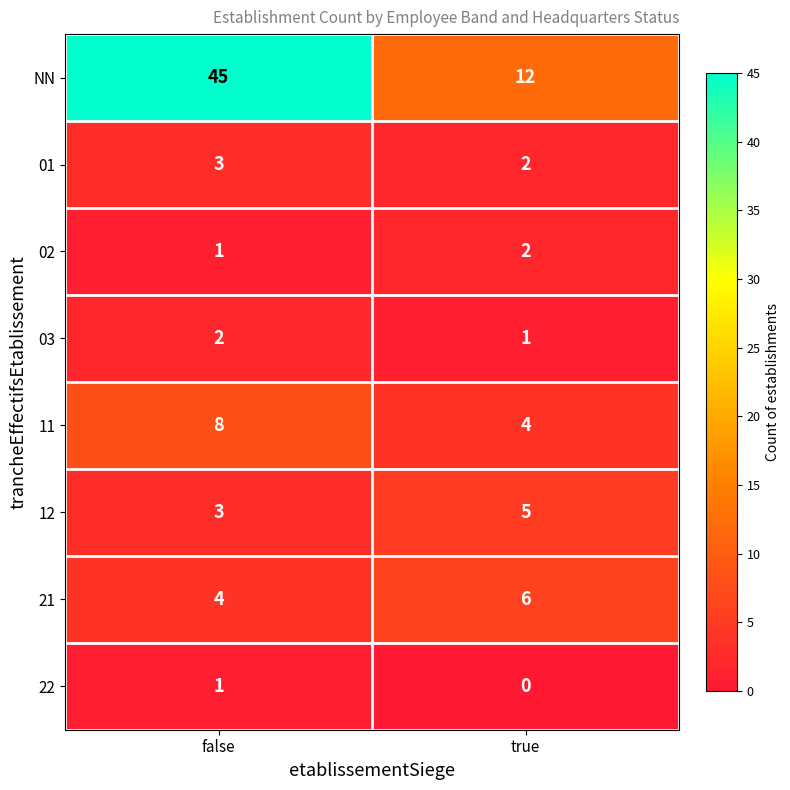

What is the spread (max minus min) of values at false?

44